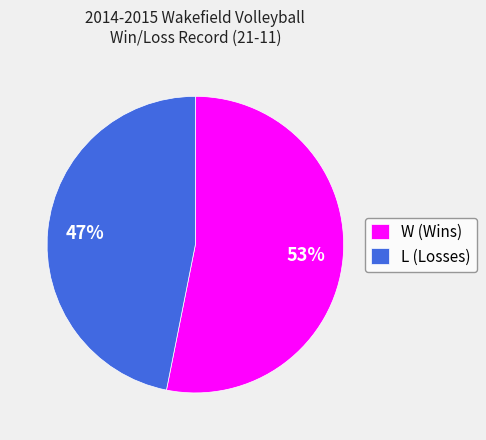

What percentage is the L slice, to the nearest percent?

47%